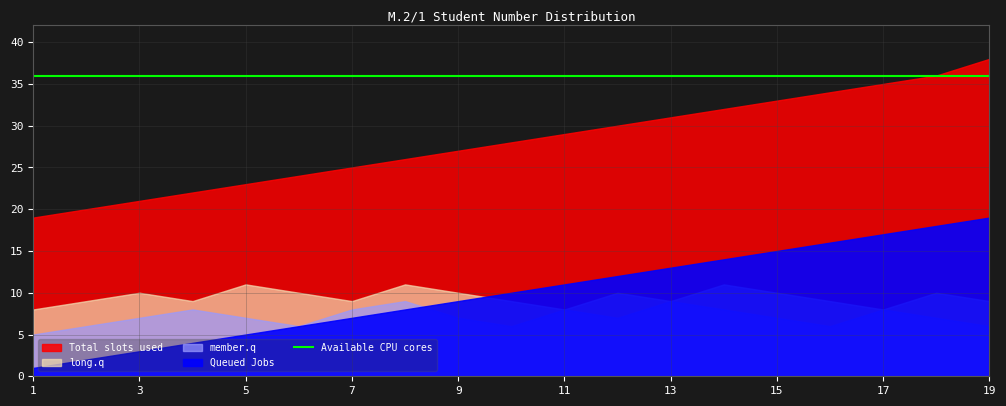

Rank the series by their maximum value, from highest to lowest.

Total slots used, Available CPU cores, Queued Jobs, long.q, member.q